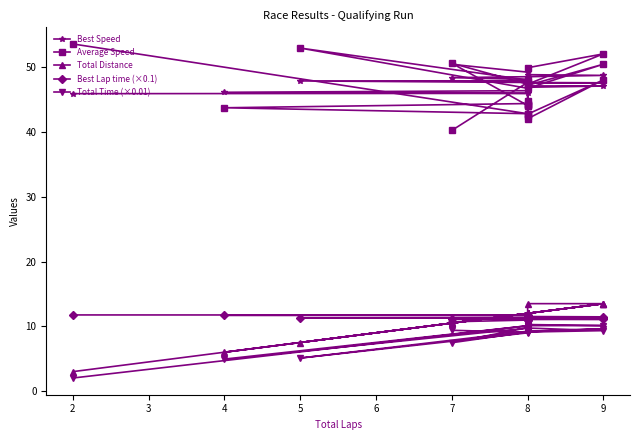

Reading left to right, list all the values displayed in this chart.

Best Speed: 50.5	49.3	48.9	48.8	48.6	48.4	48.1	48.1	47.9	47.9	47.7	47.6	47.6	47.3	47.1	47.1	47.1	46.9	46.5	46.4	46.1	46.0	45.9
Average Speed: 40.3	47.7	49.9	52.1	47.4	50.6	44.1	44.8	48.0	53.0	46.8	50.5	47.2	44.0	44.1	42.8	48.1	42.1	42.4	44.4	43.8	42.8	53.6
Total Distance: 10.5	12.0	13.5	13.5	12.0	10.5	12.0	12.0	12.0	7.5	12.0	13.5	12.0	12.0	12.0	12.0	13.5	12.0	12.0	12.0	6.0	12.0	3.0
Best Lap time (×0.1): 10.7	11.0	11.1	11.1	11.1	11.2	11.2	11.2	11.3	11.3	11.3	11.3	11.4	11.4	11.5	11.5	11.5	11.5	11.6	11.6	11.7	11.7	11.8
Total Time (×0.01): 9.4	9.1	9.7	9.3	9.1	7.5	9.8	9.7	9.0	5.1	9.2	9.6	9.1	9.8	9.8	10.1	10.1	10.3	10.2	9.7	4.9	10.1	2.0